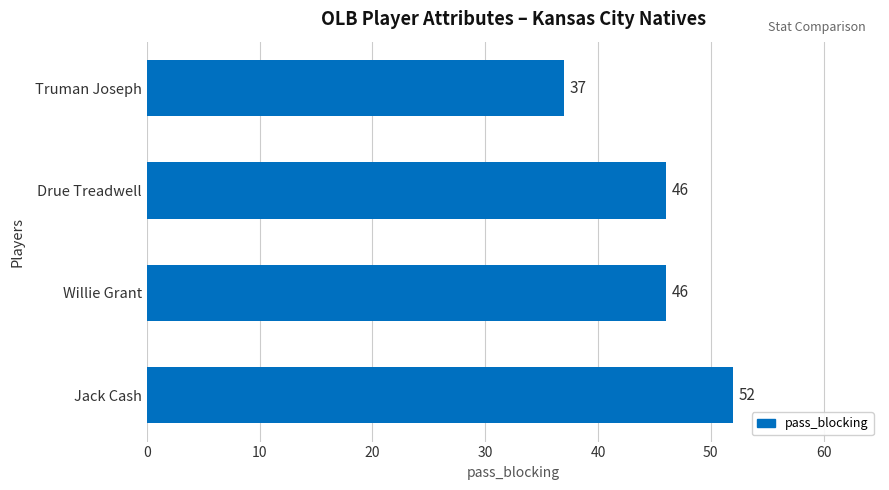

Count the number of categories in the chart.

4